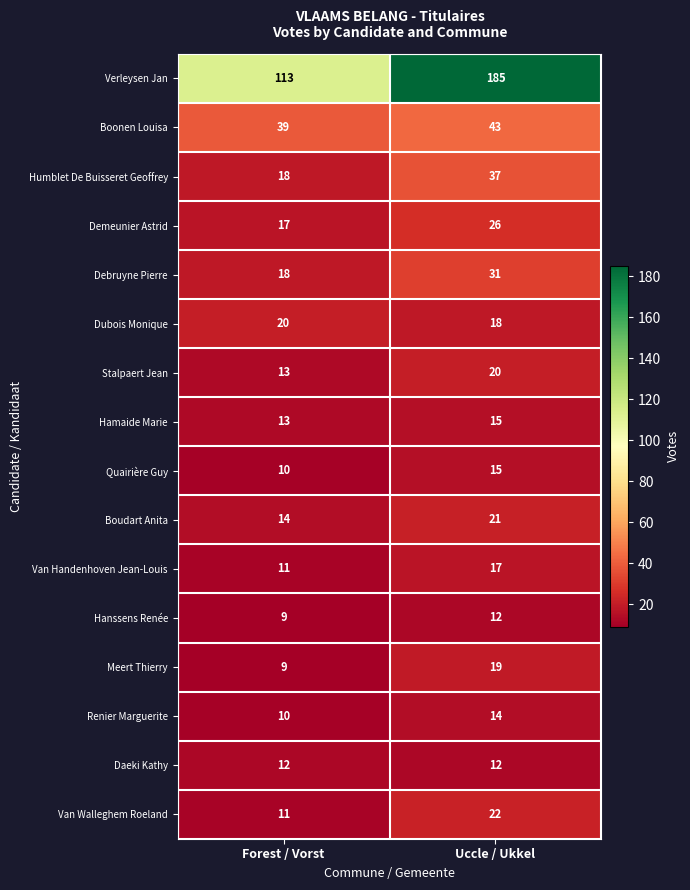

Rank the categories by Humblet De Buisseret Geoffrey value from lowest to highest.

Forest / Vorst, Uccle / Ukkel